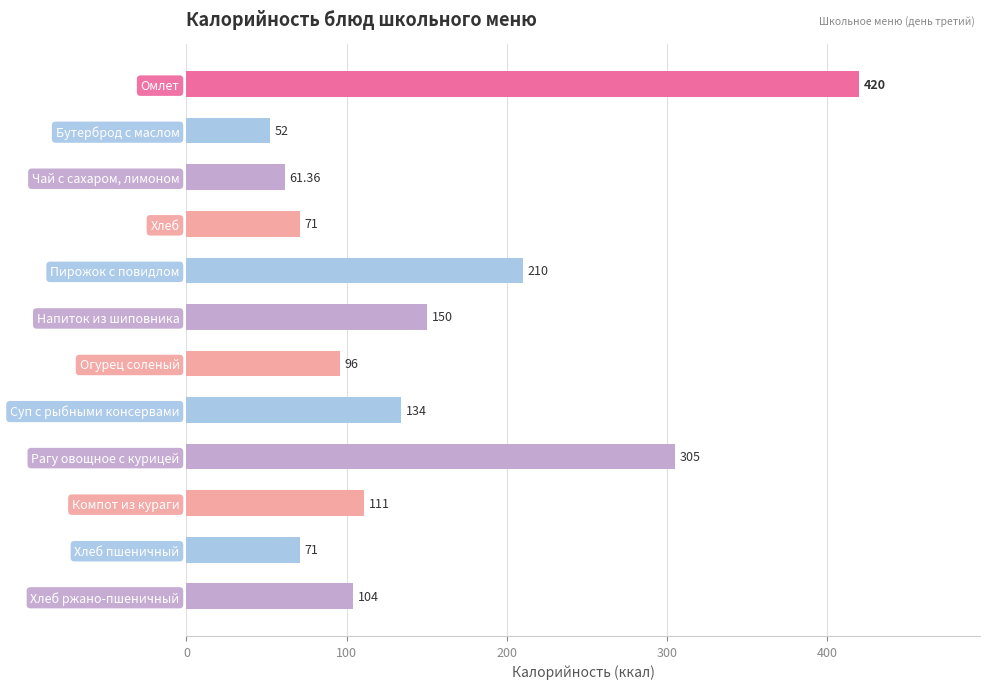

What is the difference between the values at Суп с рыбными консервами and Хлеб?

63.0